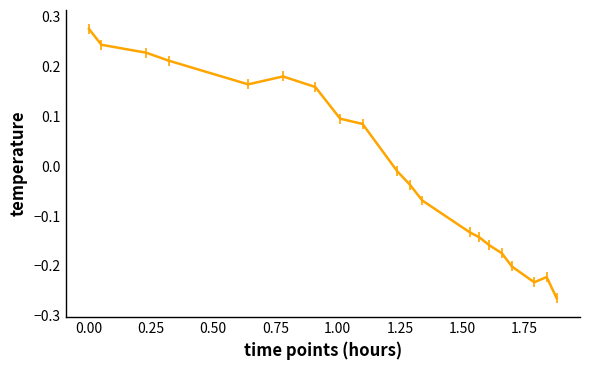

What is the difference between the maximum and minimum values?

0.5